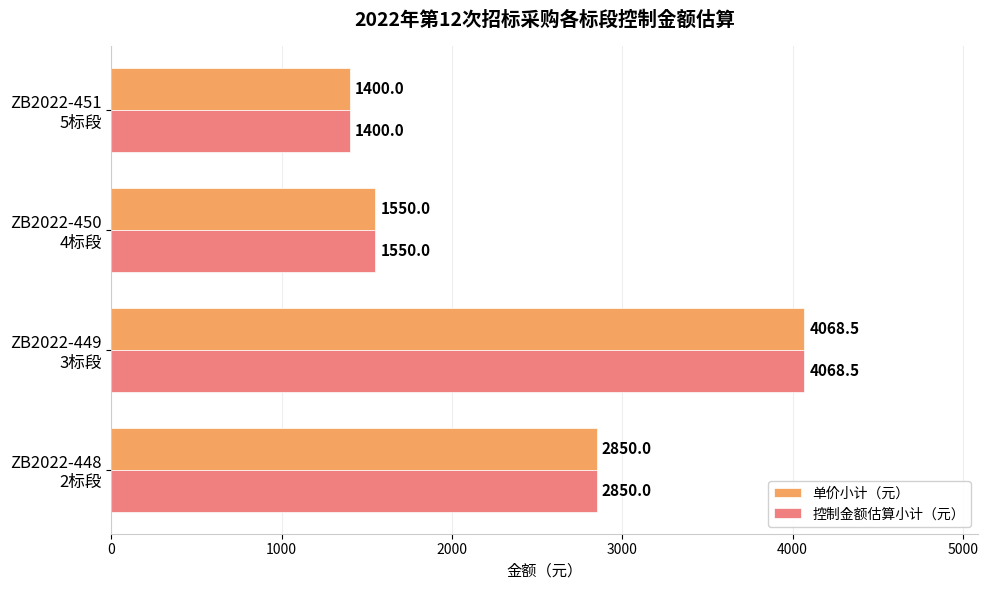

What is the sum of all 单价小计（元） values?

9868.5